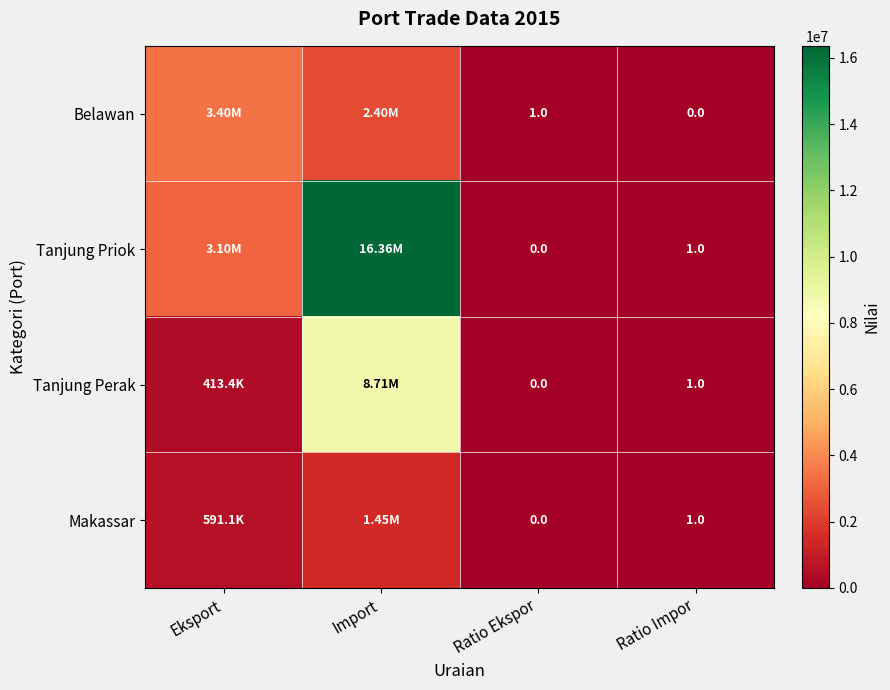

True or false: Tanjung Perak has a value of 413360 at Eksport.

True